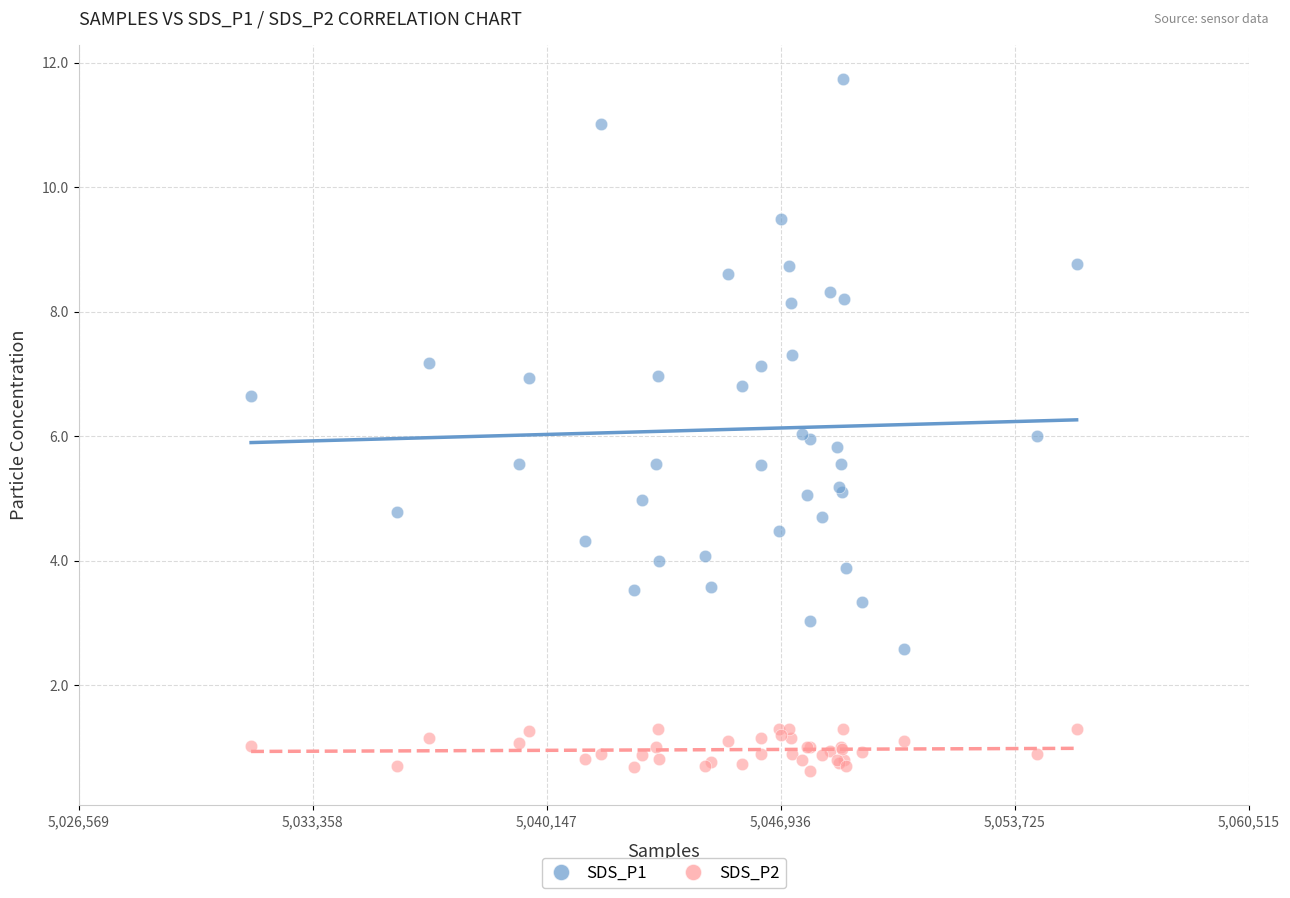

Which series contains the highest Y value?

SDS_P1